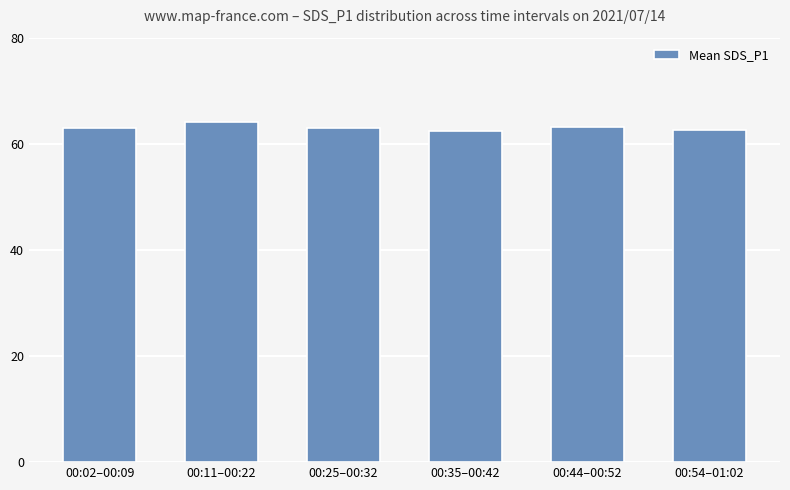

Are the bars horizontal?

No